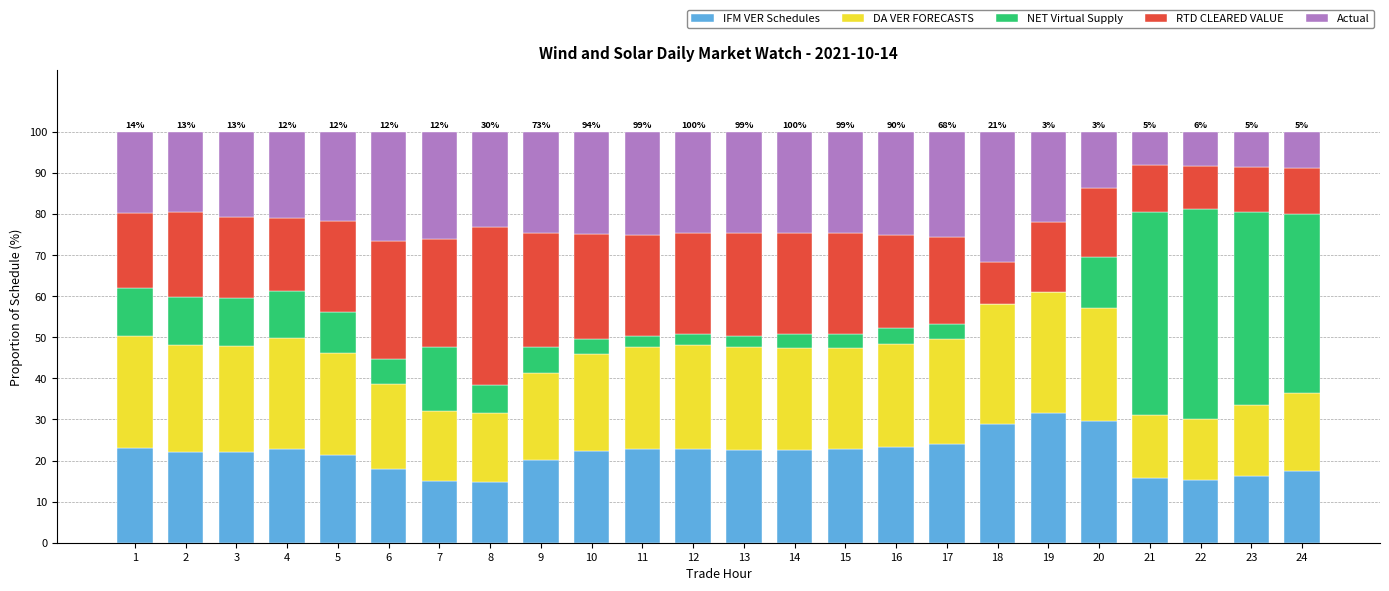

What are all the series names shown in the legend?

IFM VER Schedules, DA VER FORECASTS, NET Virtual Supply, RTD CLEARED VALUE, Actual